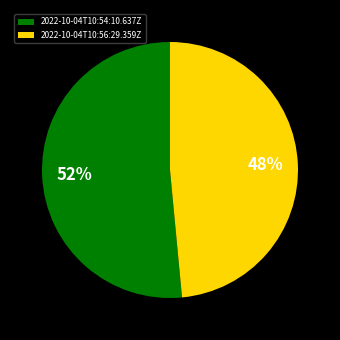

Do 2022-10-04T10:54:10.637Z and 2022-10-04T10:56:29.359Z together represent more than half of the pie?

Yes